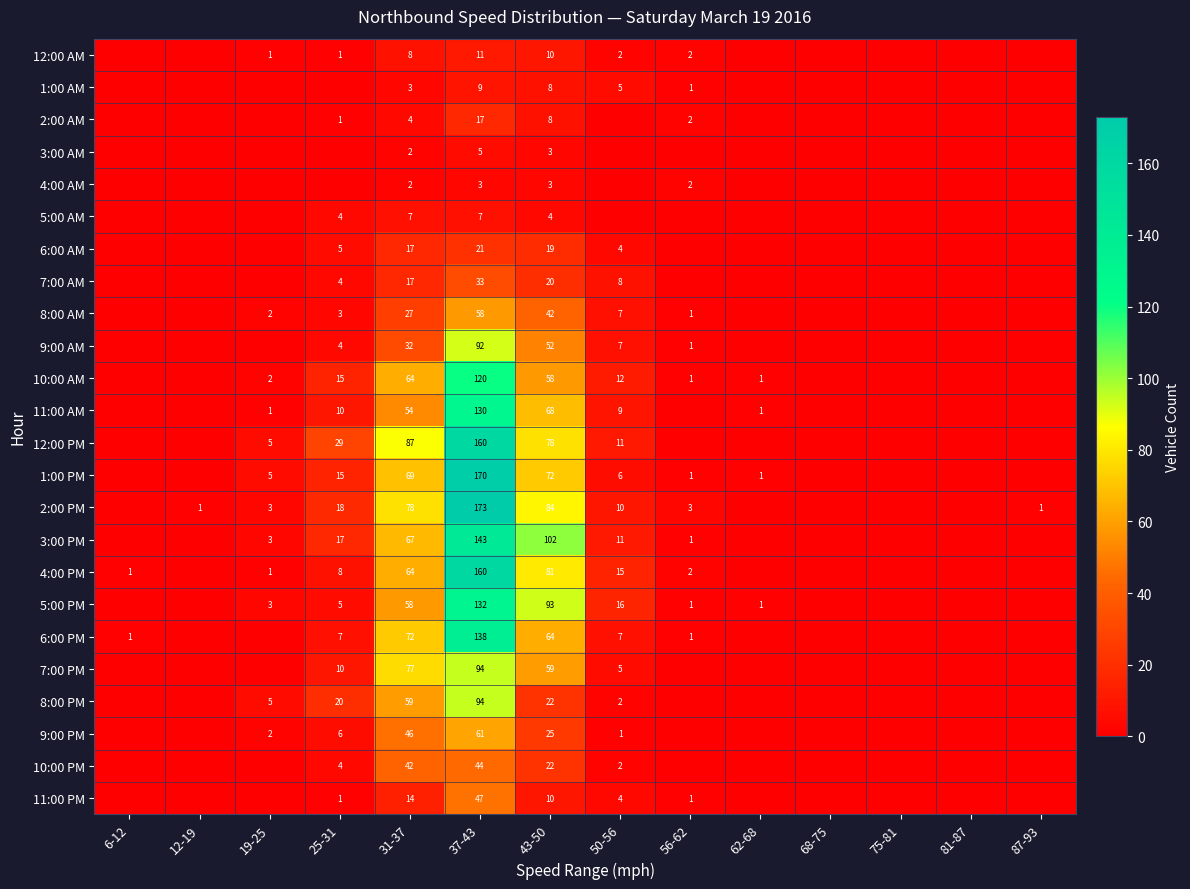

What is the difference between the 2:00 PM values at 50-56 and 37-43?

163